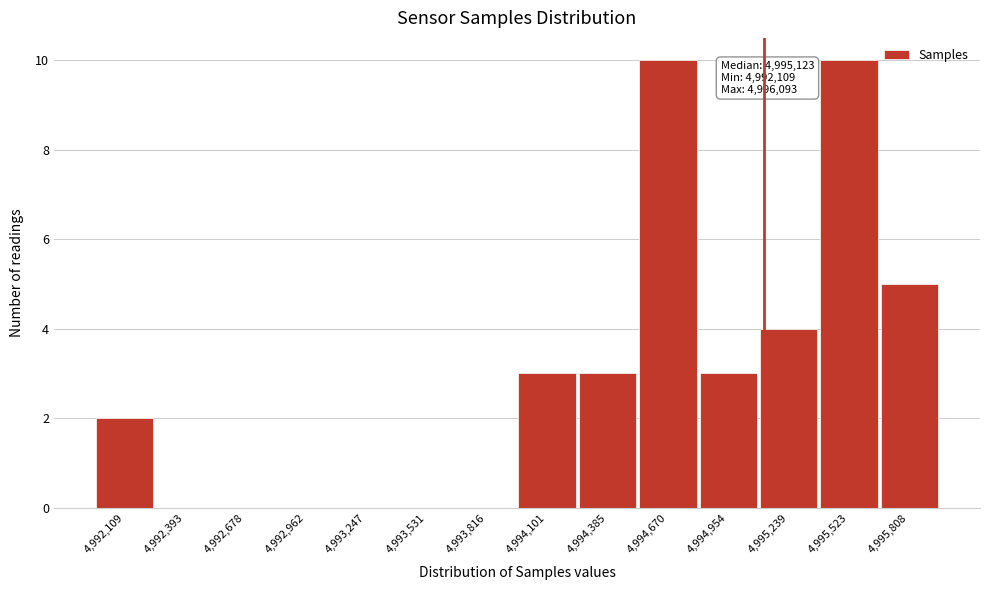

Reading left to right, extract all data points from this chart.

4,992,109=2	4,992,393=0	4,992,678=0	4,992,962=0	4,993,247=0	4,993,531=0	4,993,816=0	4,994,101=3	4,994,385=3	4,994,670=10	4,994,954=3	4,995,239=4	4,995,523=10	4,995,808=5